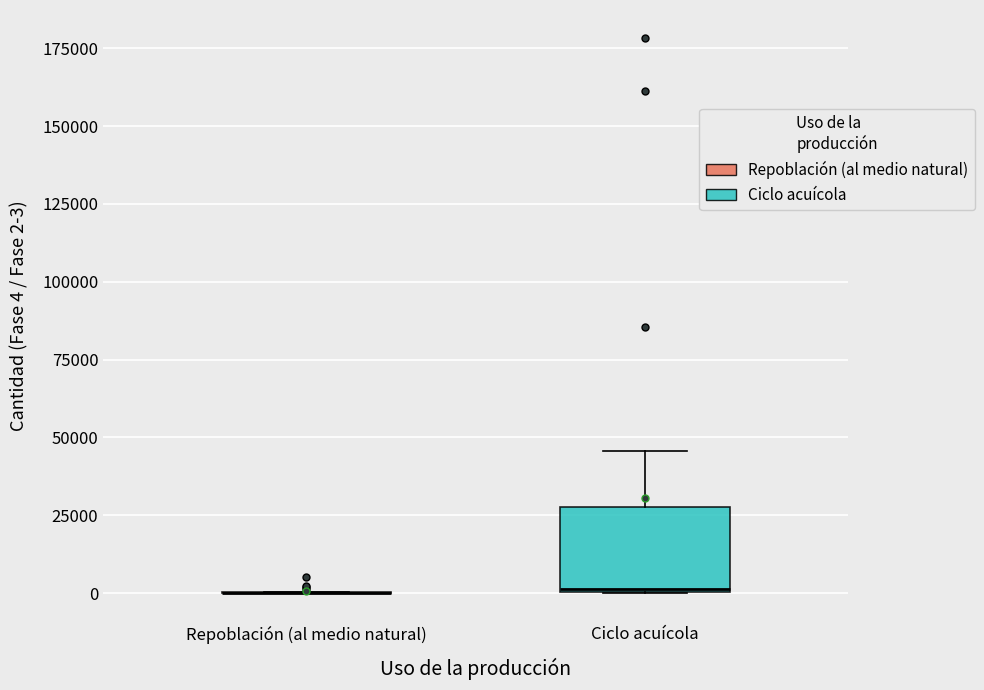

Reading left to right, read every box against the y-axis: the position of its median line, the range the box covers, and the ends of its whiskers. The values are not printed on the chart, so give them approximately, as read against the axis.

Repoblación (al medio natural): box collapsed to a line at 0, whiskers 0 to 0
Ciclo acuícola: median 0, box 0 to 30000, whiskers 0 to 45000